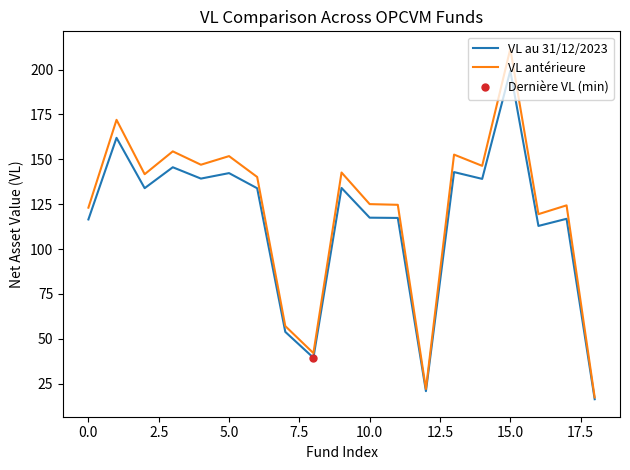

At which label does VL au 31/12/2023 reach its peak?

15.0